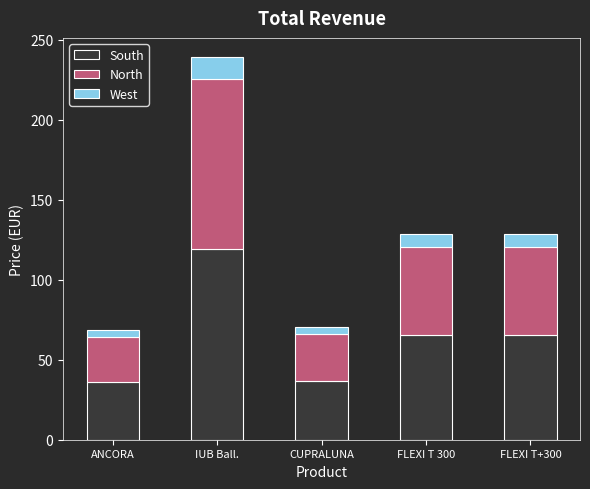

How many values in the South series exceed 65?

3